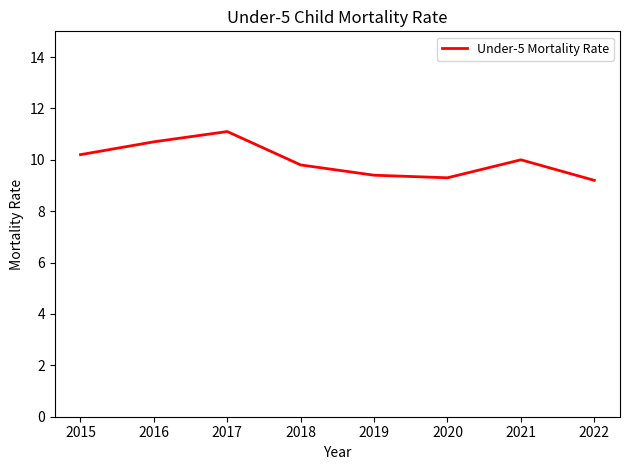

What is the approximate value at 2019?

9.4